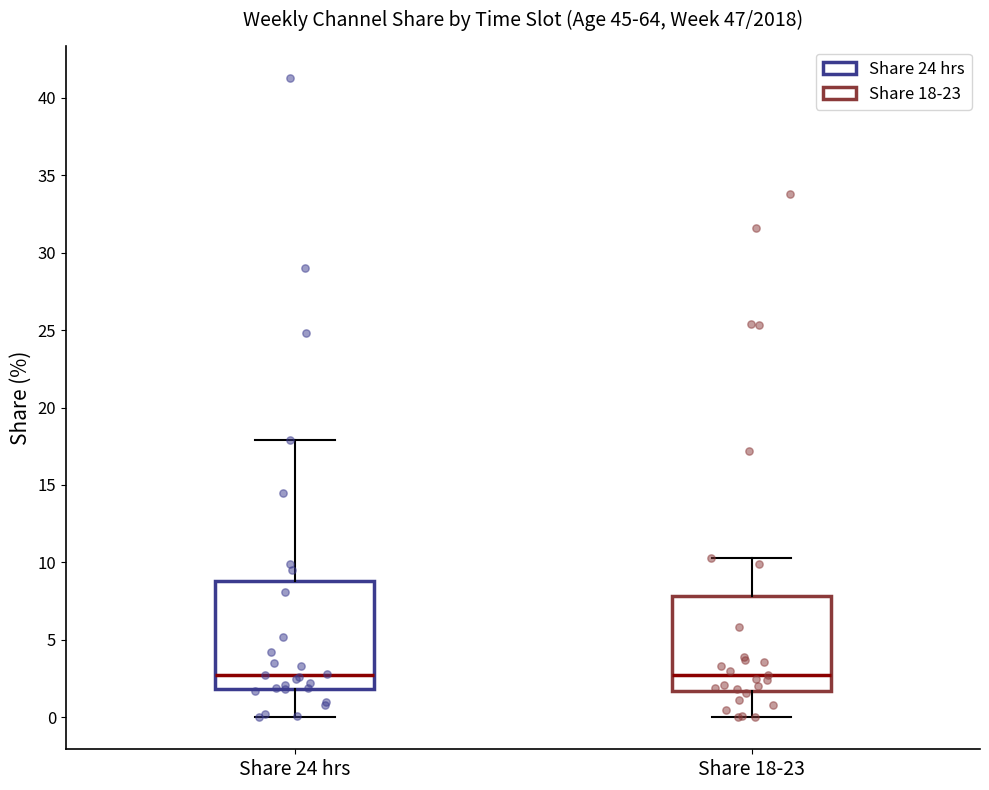

Reading left to right, read every box against the y-axis: the position of its median line, the range the box covers, and the ends of its whiskers. The values are not printed on the chart, so give them approximately, as read against the axis.

Share 24 hrs: median 2.5, box 2.0 to 9.0, whiskers 0.0 to 18.0
Share 18-23: median 2.5, box 1.5 to 8.0, whiskers 0.0 to 10.5